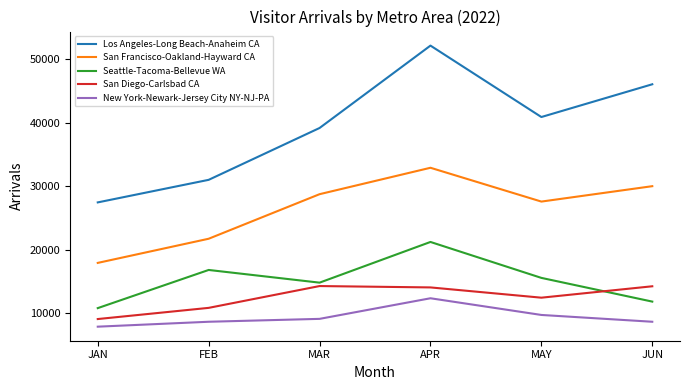

True or false: San Francisco-Oakland-Hayward CA has a value of 39248.1 at JUN.

False